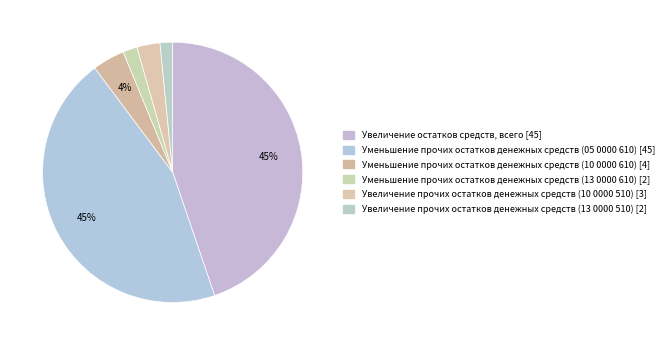

Is there a majority slice in this chart?

No